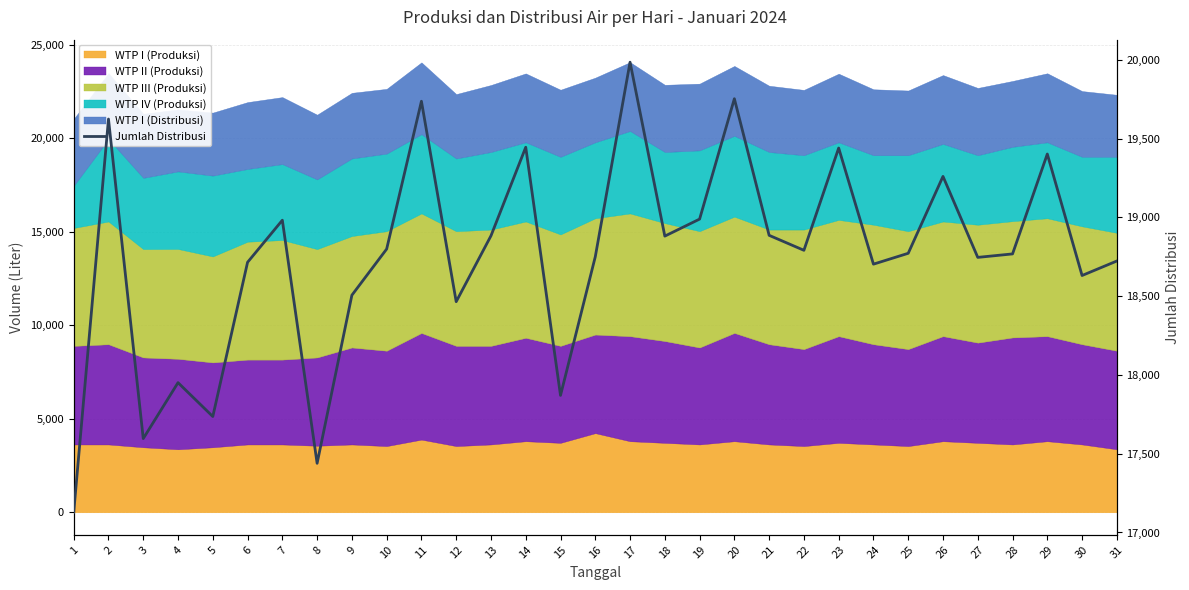

True or false: the data shows 9862 at 8.

False